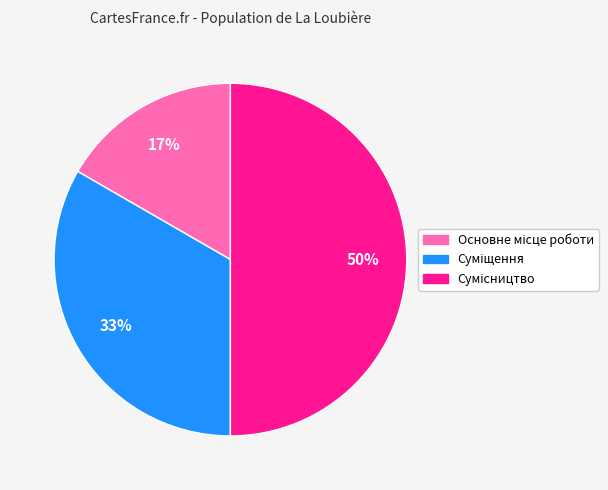

To the nearest percent, what is the average slice percentage?

33%